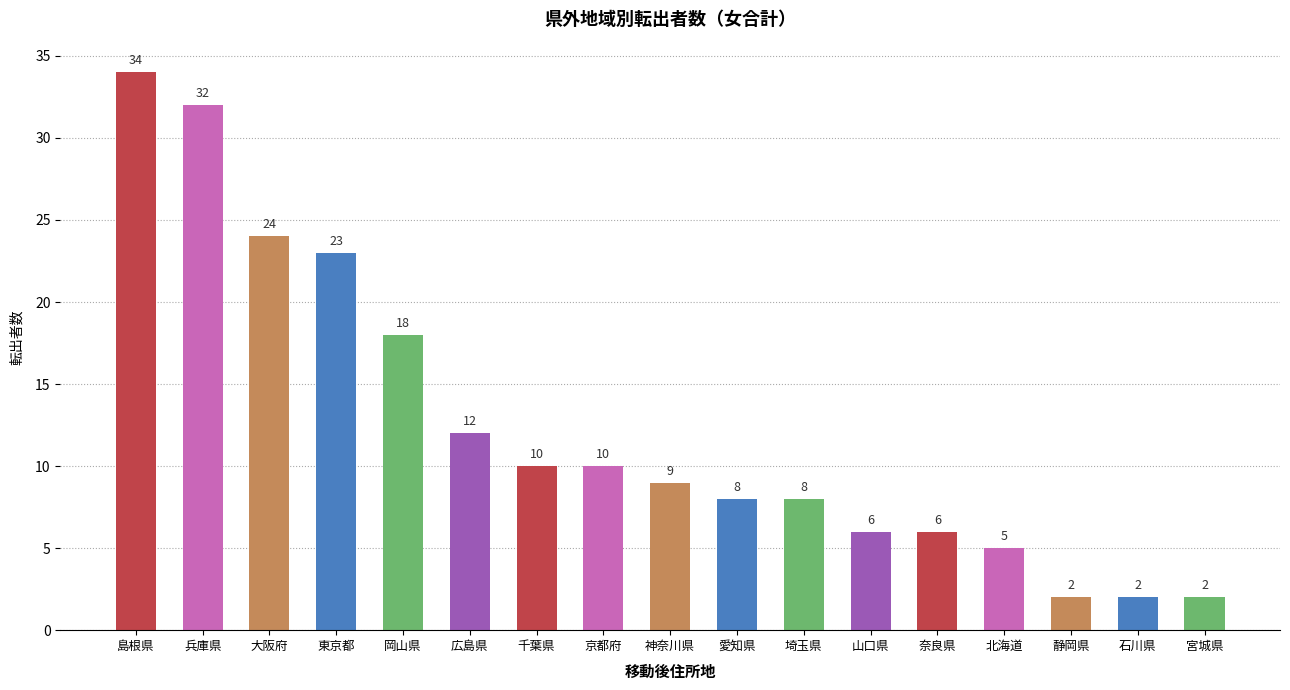

Reading left to right, extract all data points from this chart.

島根県=34	兵庫県=32	大阪府=24	東京都=23	岡山県=18	広島県=12	千葉県=10	京都府=10	神奈川県=9	愛知県=8	埼玉県=8	山口県=6	奈良県=6	北海道=5	静岡県=2	石川県=2	宮城県=2